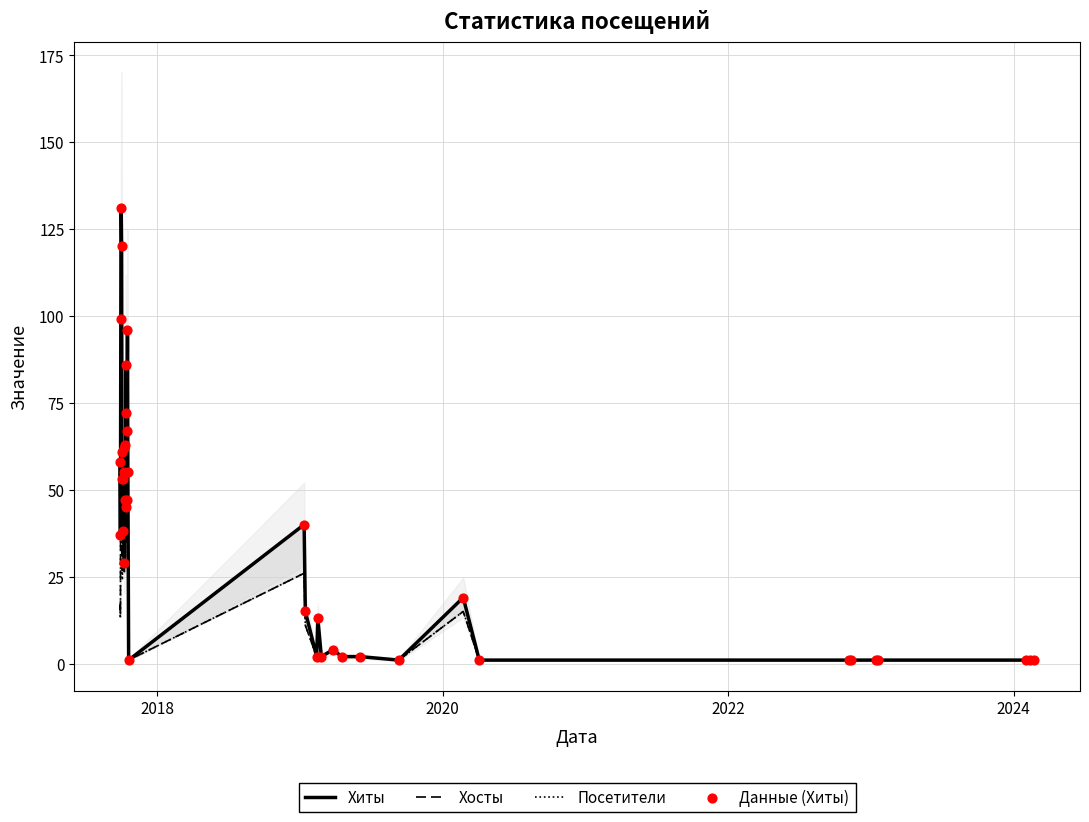

Is the value of Посетители at 26 greater than the value of Данные (Хиты) at 7?

No